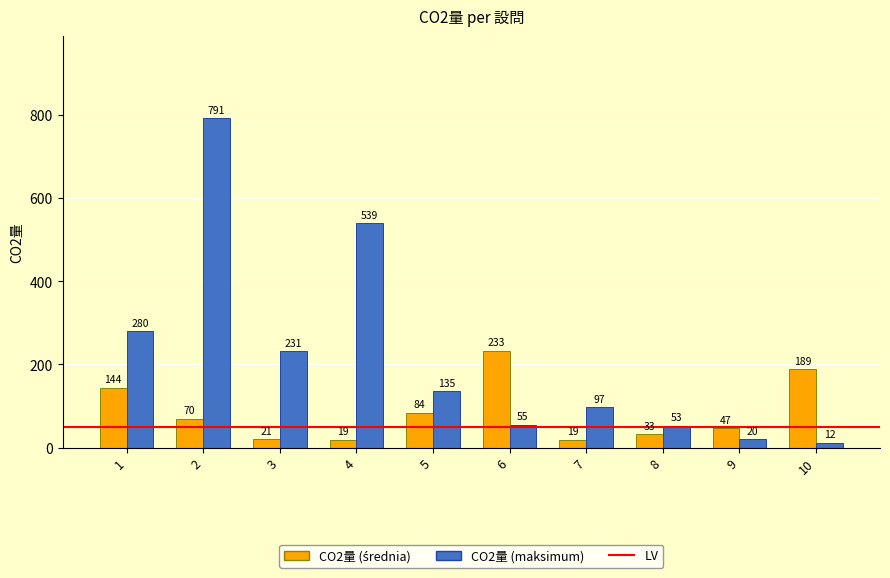

How many data points does each series have?

10